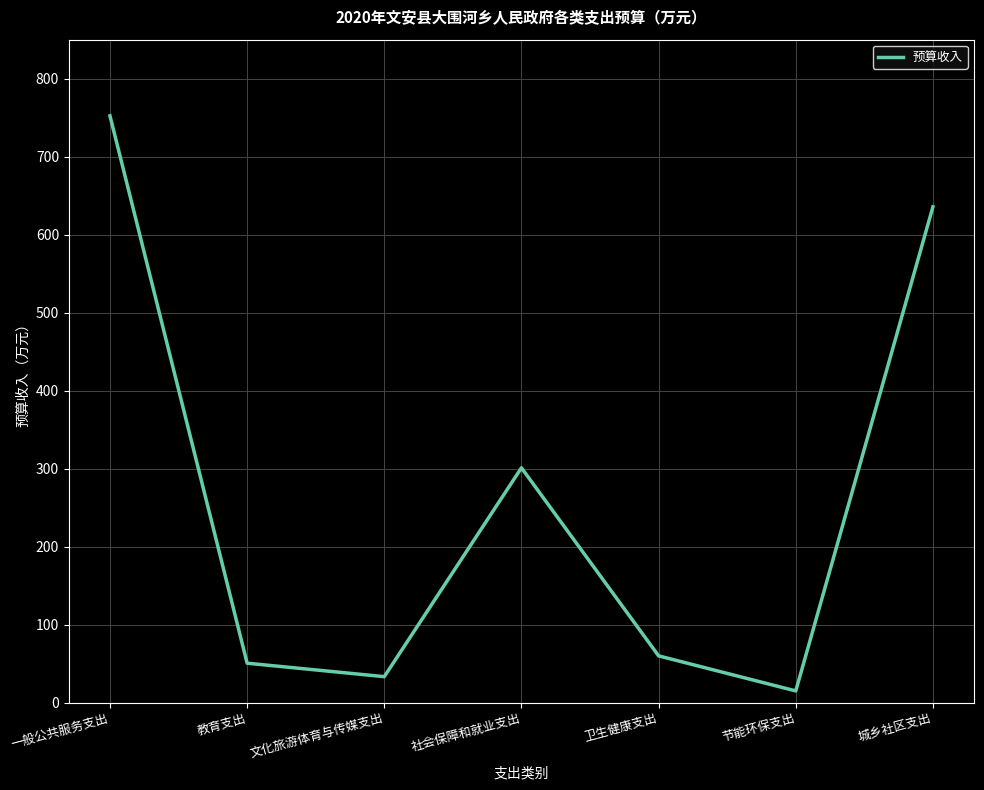

What is the greatest value displayed?

752.4